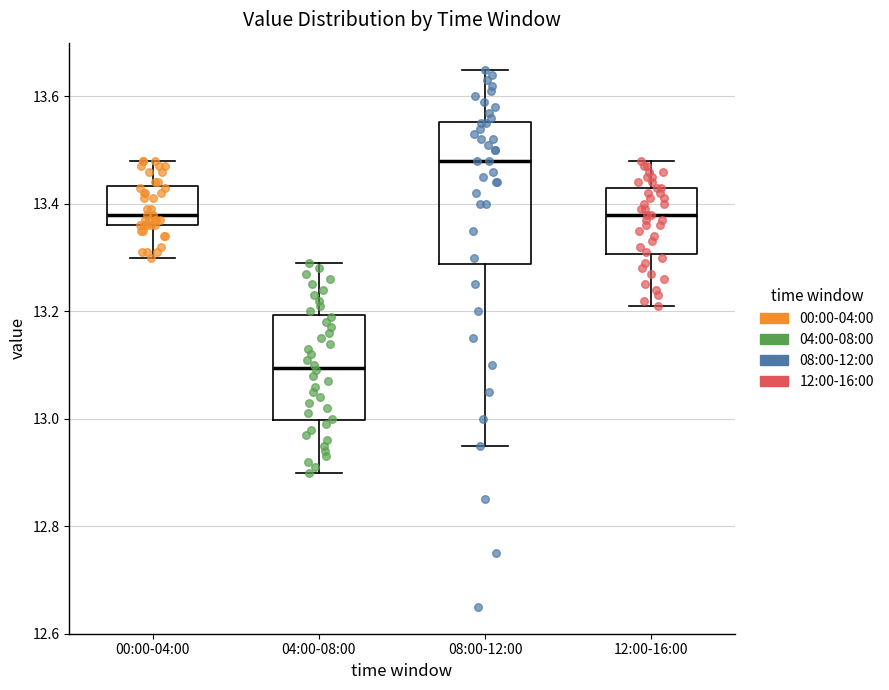

Which box's median line is the lowest?

04:00-08:00